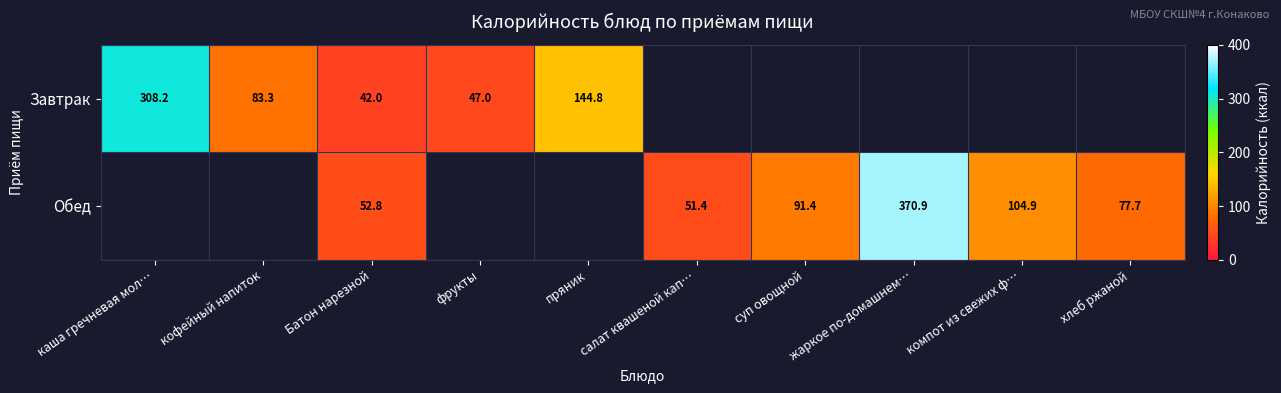

At Батон нарезной, list the series in order from smallest to largest.

Завтрак, Обед